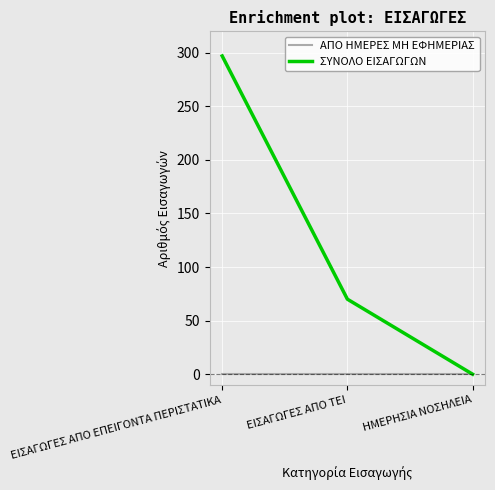

List the labels in order of ΣΥΝΟΛΟ ΕΙΣΑΓΩΓΩΝ value, smallest first.

ΗΜΕΡΗΣΙΑ ΝΟΣΗΛΕΙΑ, ΕΙΣΑΓΩΓΕΣ ΑΠΟ ΤΕΙ, ΕΙΣΑΓΩΓΕΣ ΑΠΟ ΕΠΕΙΓΟΝΤΑ ΠΕΡΙΣΤΑΤΙΚΑ